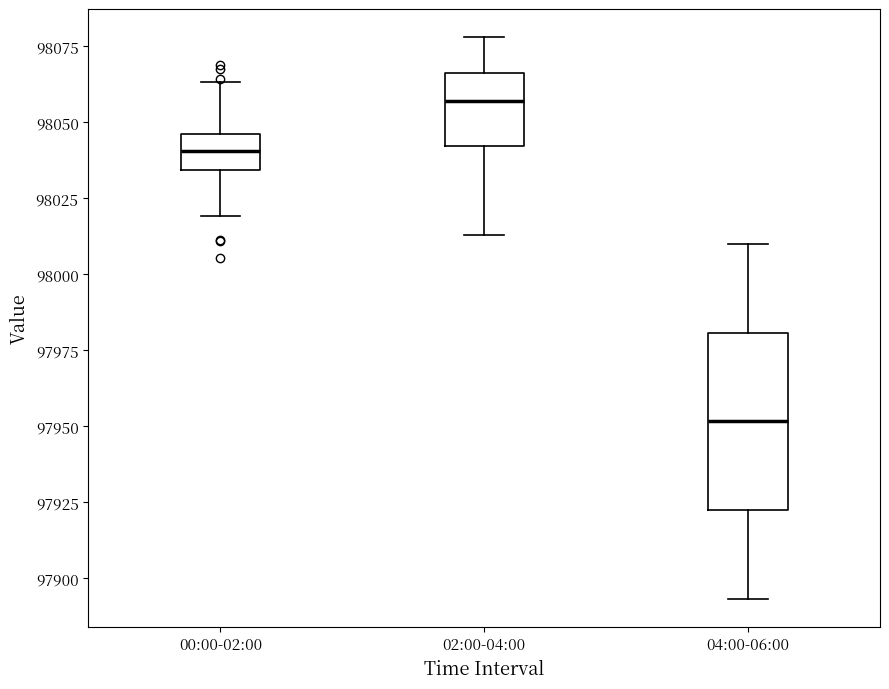

Comparing the boxes themselves (not the whiskers), which one is the tallest?

04:00-06:00